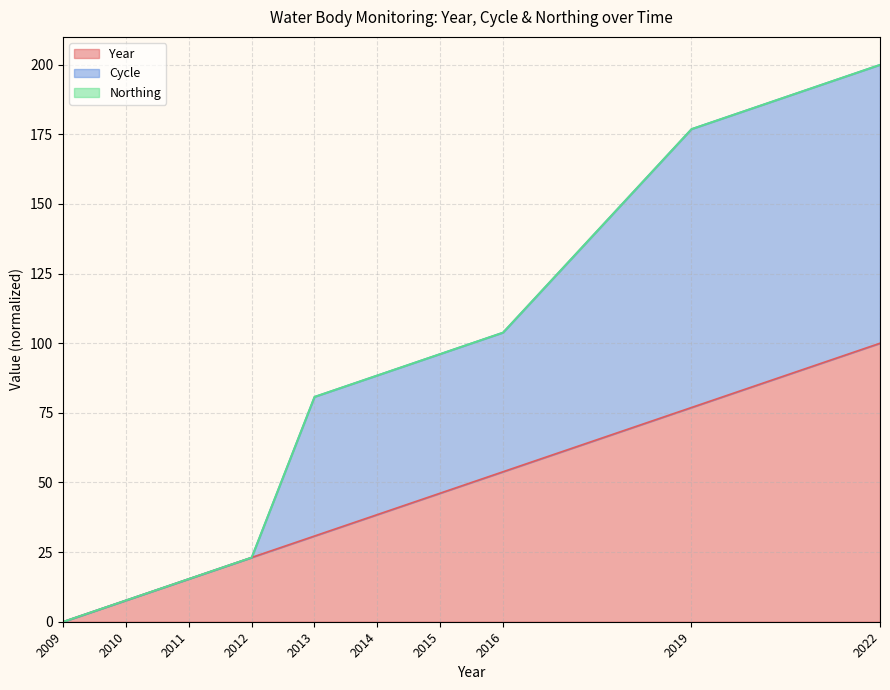

The Year series shows 38.5 at 2014. True or false?

True